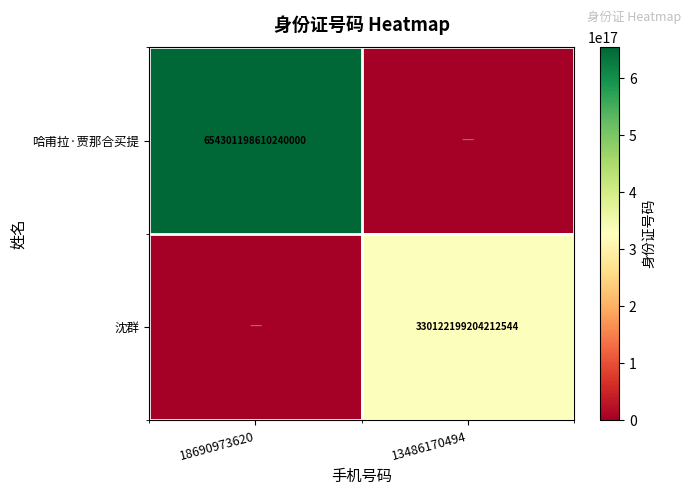

What is the spread (max minus min) of values at 13486170494?

330122199204212544